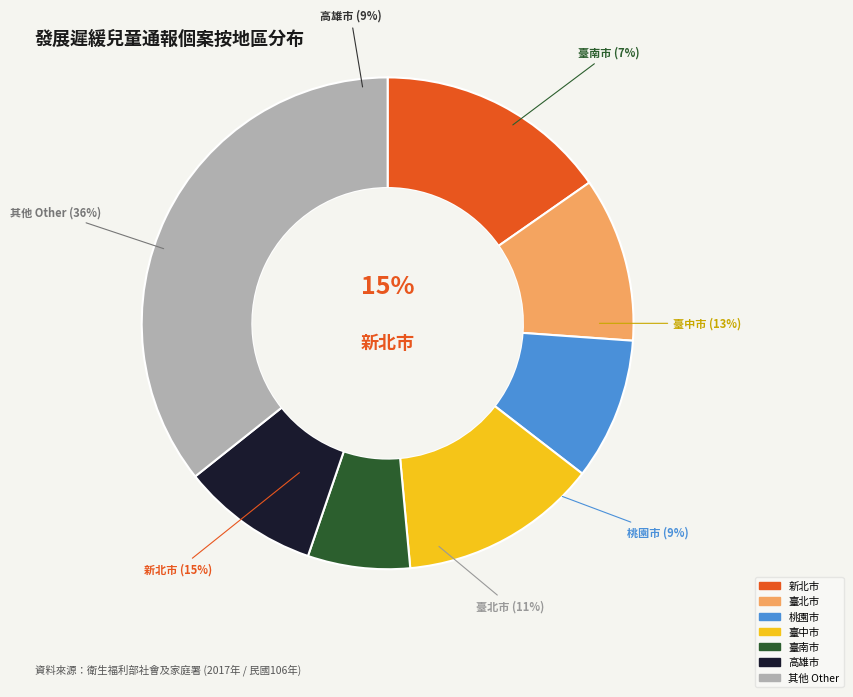

Between 花蓮縣 and 臺南市, which is larger?

臺南市